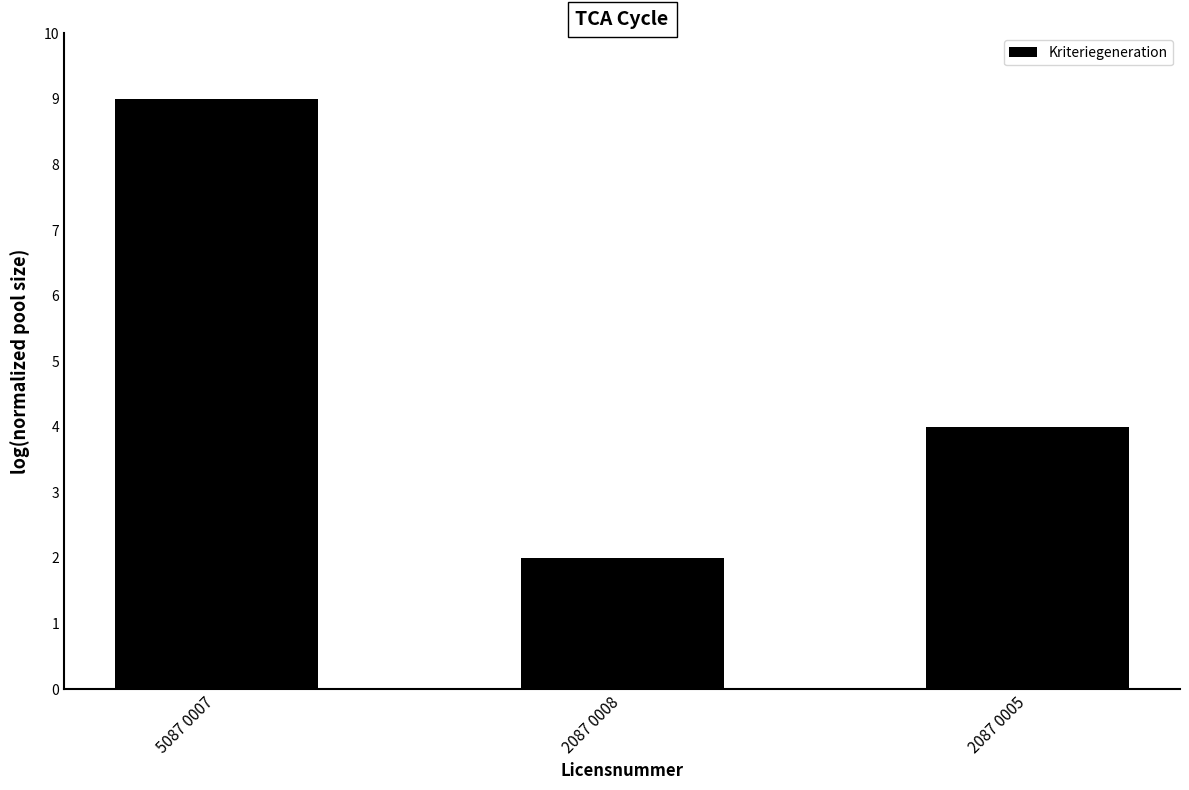

Count the number of categories in the chart.

3